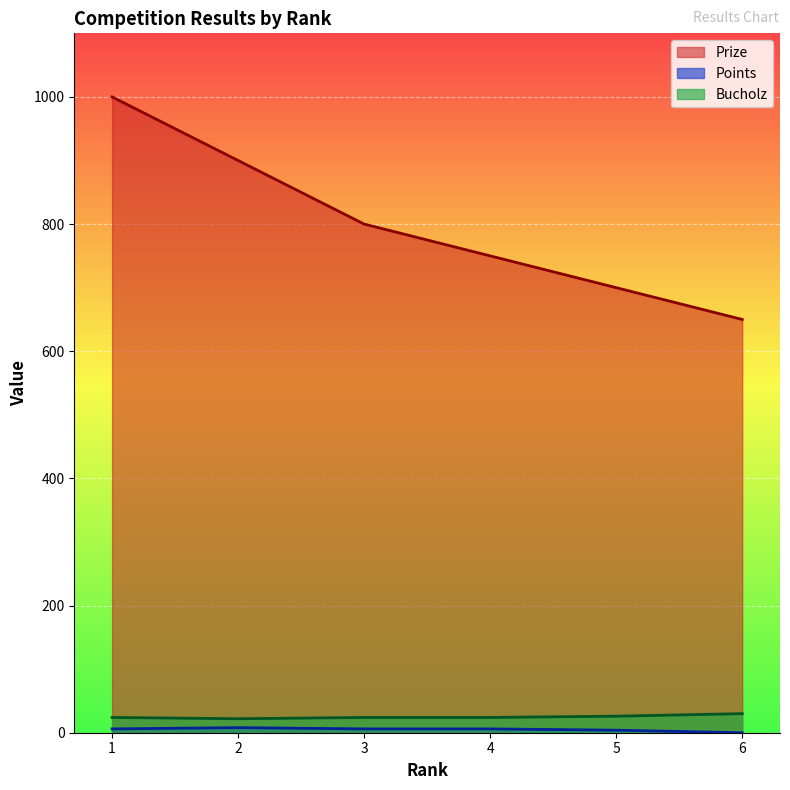

True or false: Prize and Points intersect in this chart.

False